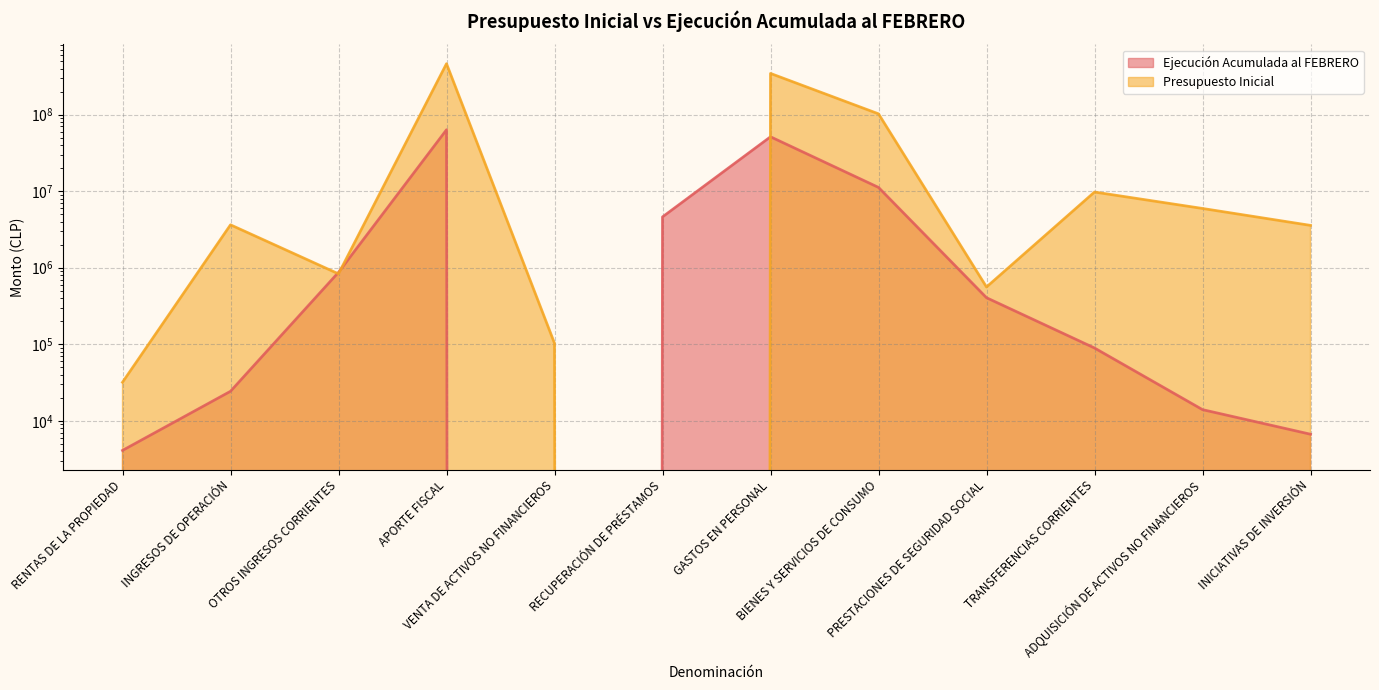

Which category has the lowest value across all series?

VENTA DE ACTIVOS NO FINANCIEROS